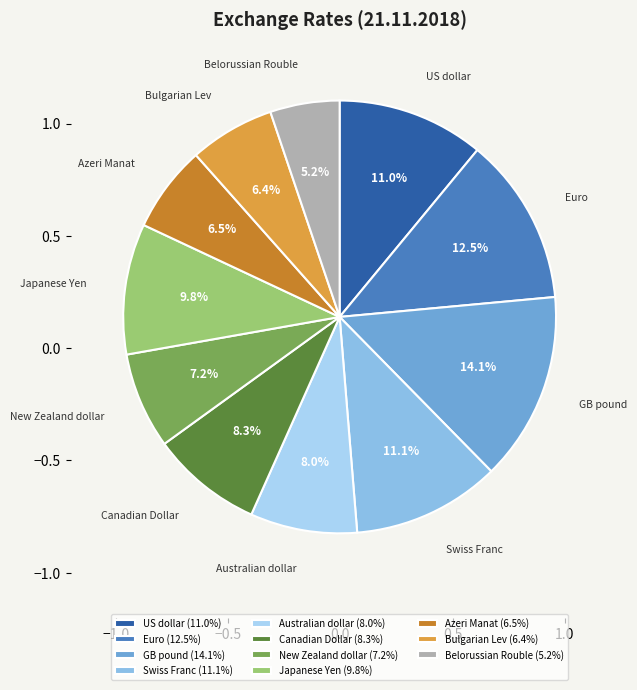

How many slices are in this pie chart?

11